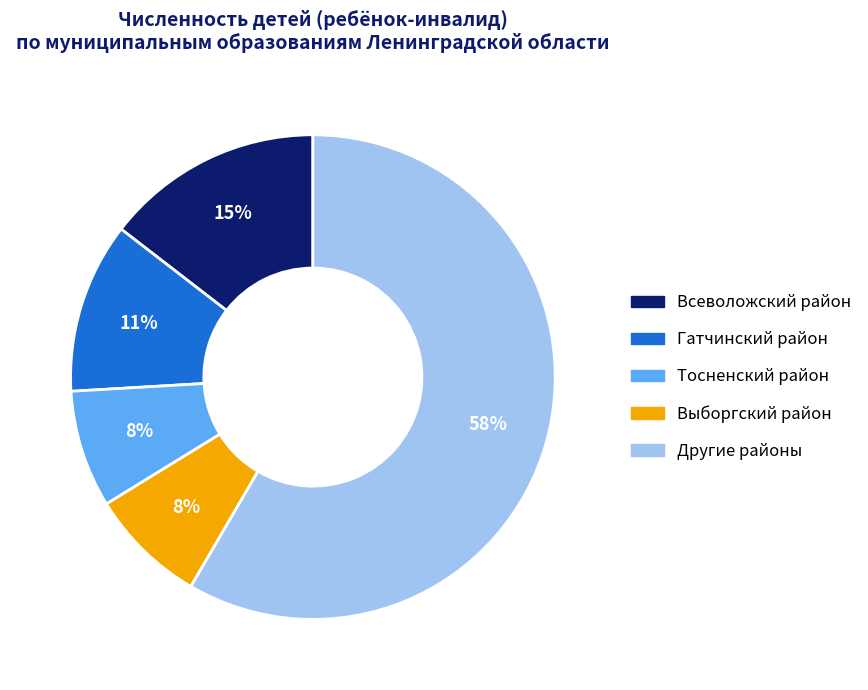

Is there any slice that represents more than half of the pie?

Yes